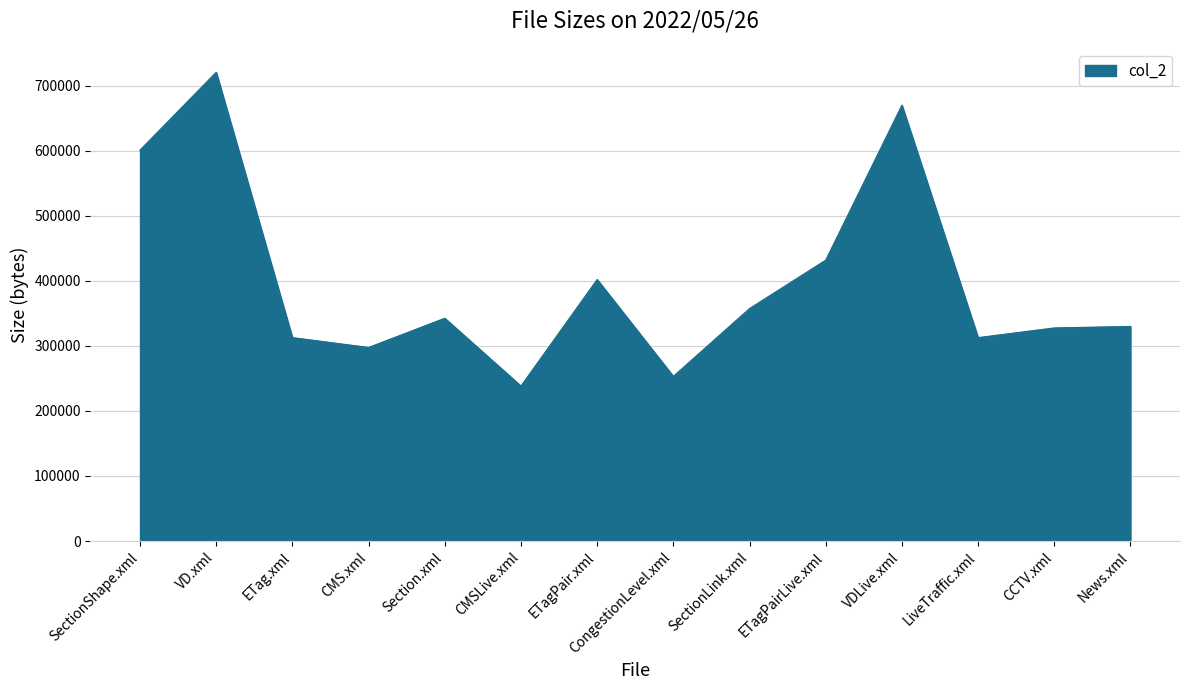

True or false: the data has more than 1 interior local peaks.

True